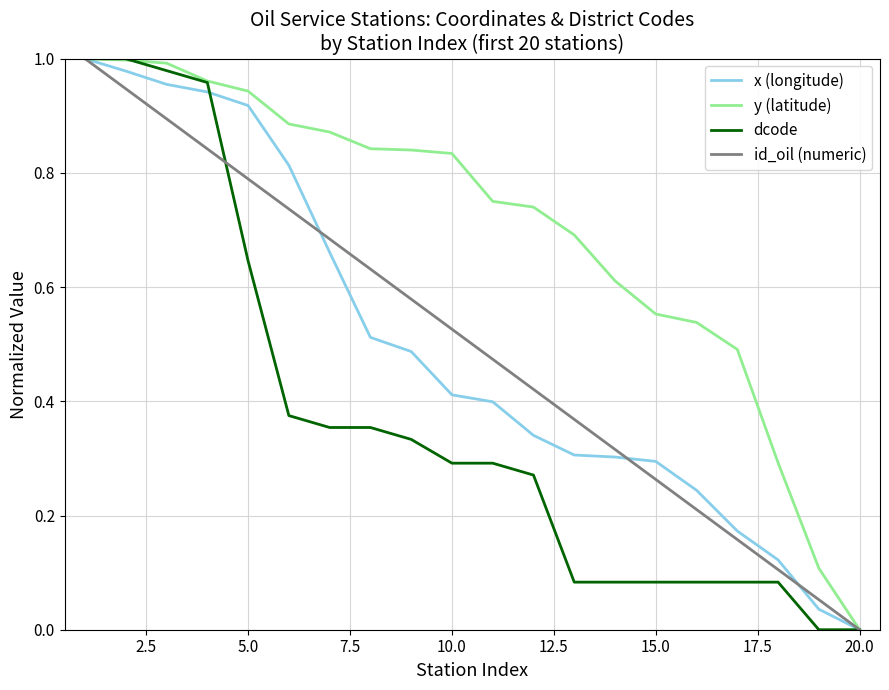

True or false: id_oil (numeric) has more than 0 interior local peaks.

False